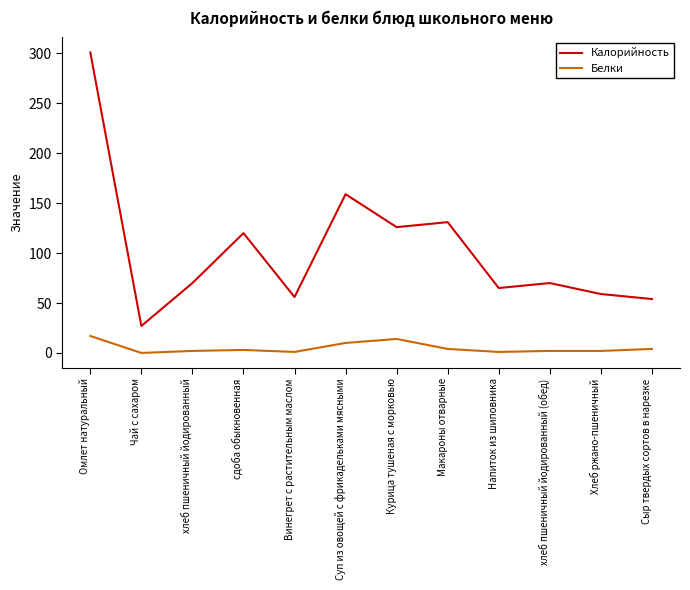

Between Омлет натуральный and Чай с сахаром, which series saw the biggest shift?

Калорийность